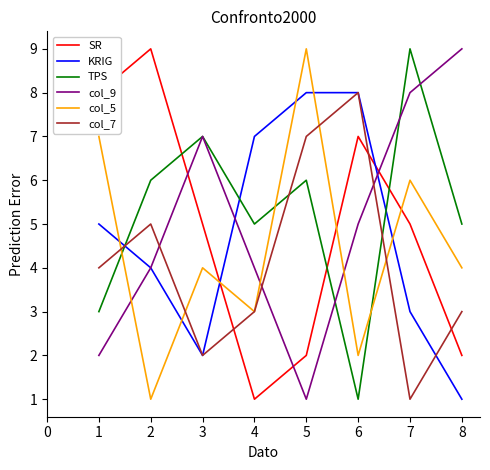

The SR series shows 1 at 7. True or false?

False